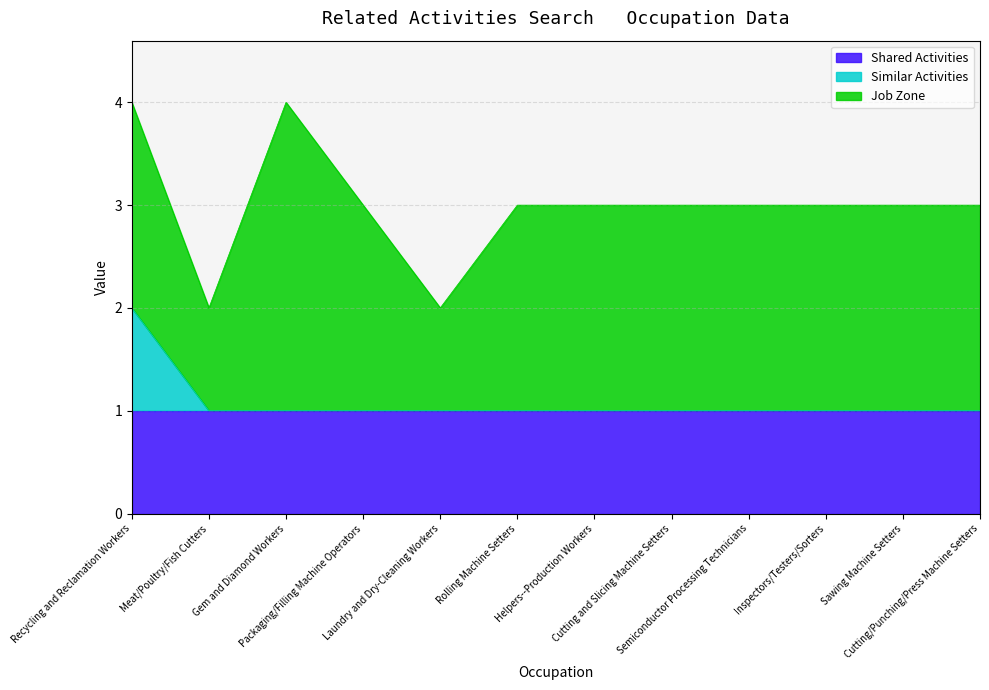

What is the highest value of the Similar Activities series?

1